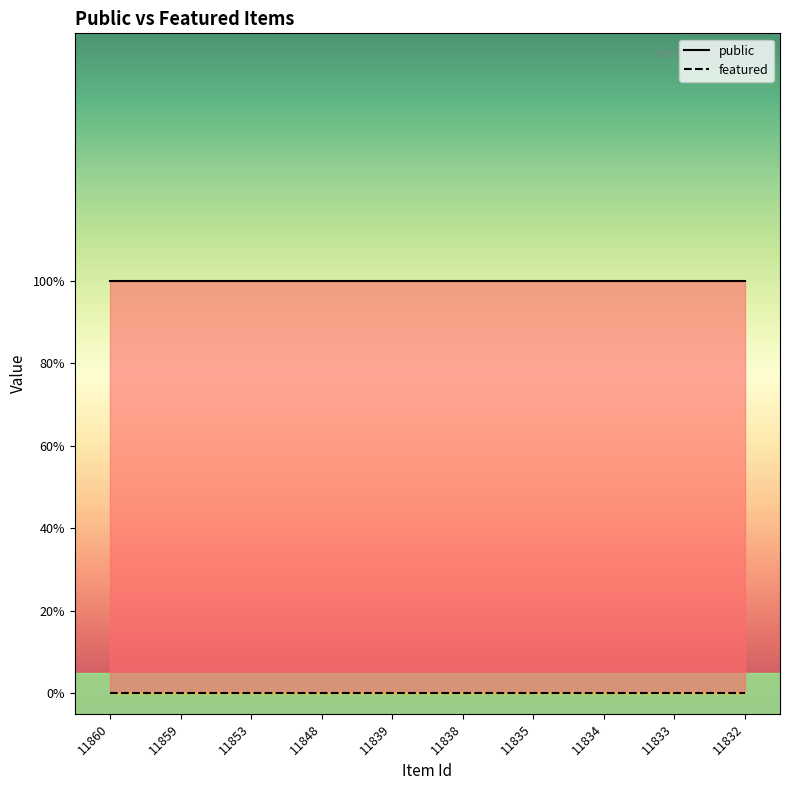

At how many categories does at least one series exceed 0?

10